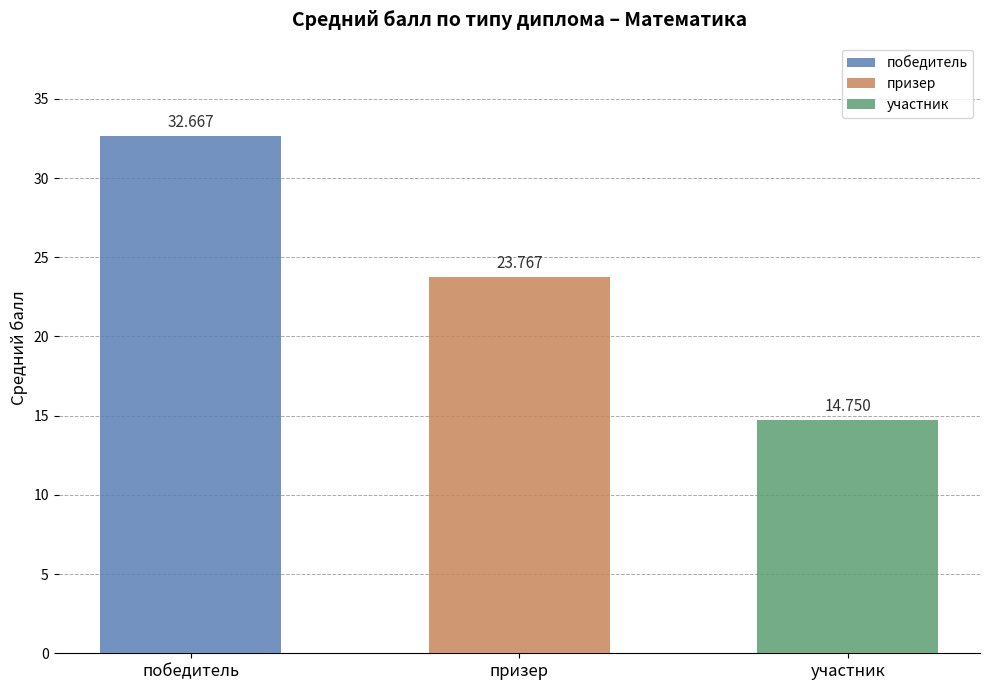

What are all the series names shown in the legend?

победитель, призер, участник